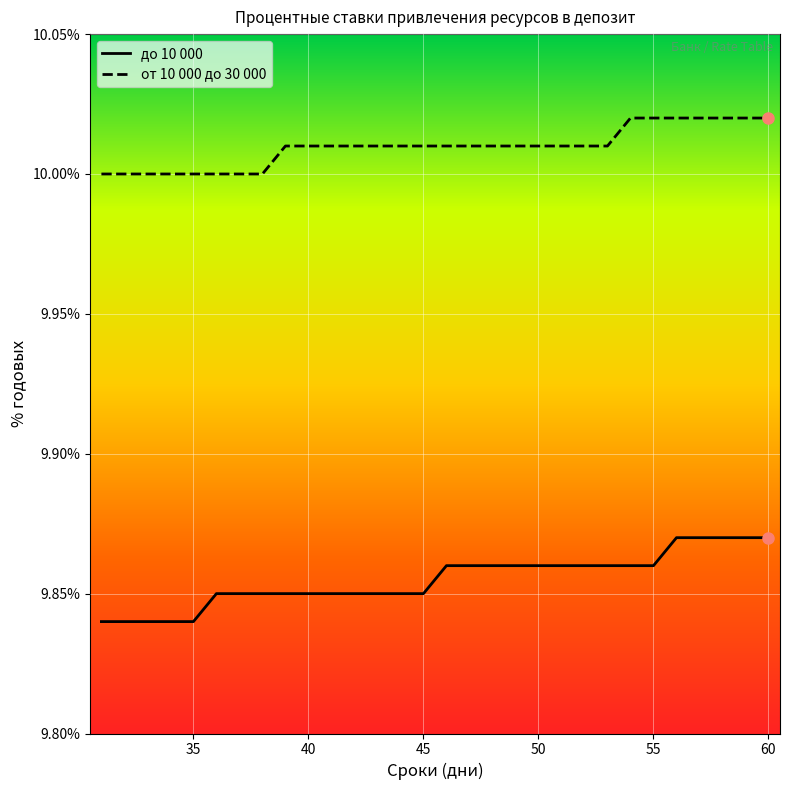

Which series has the largest total across all categories?

от 10 000 до 30 000